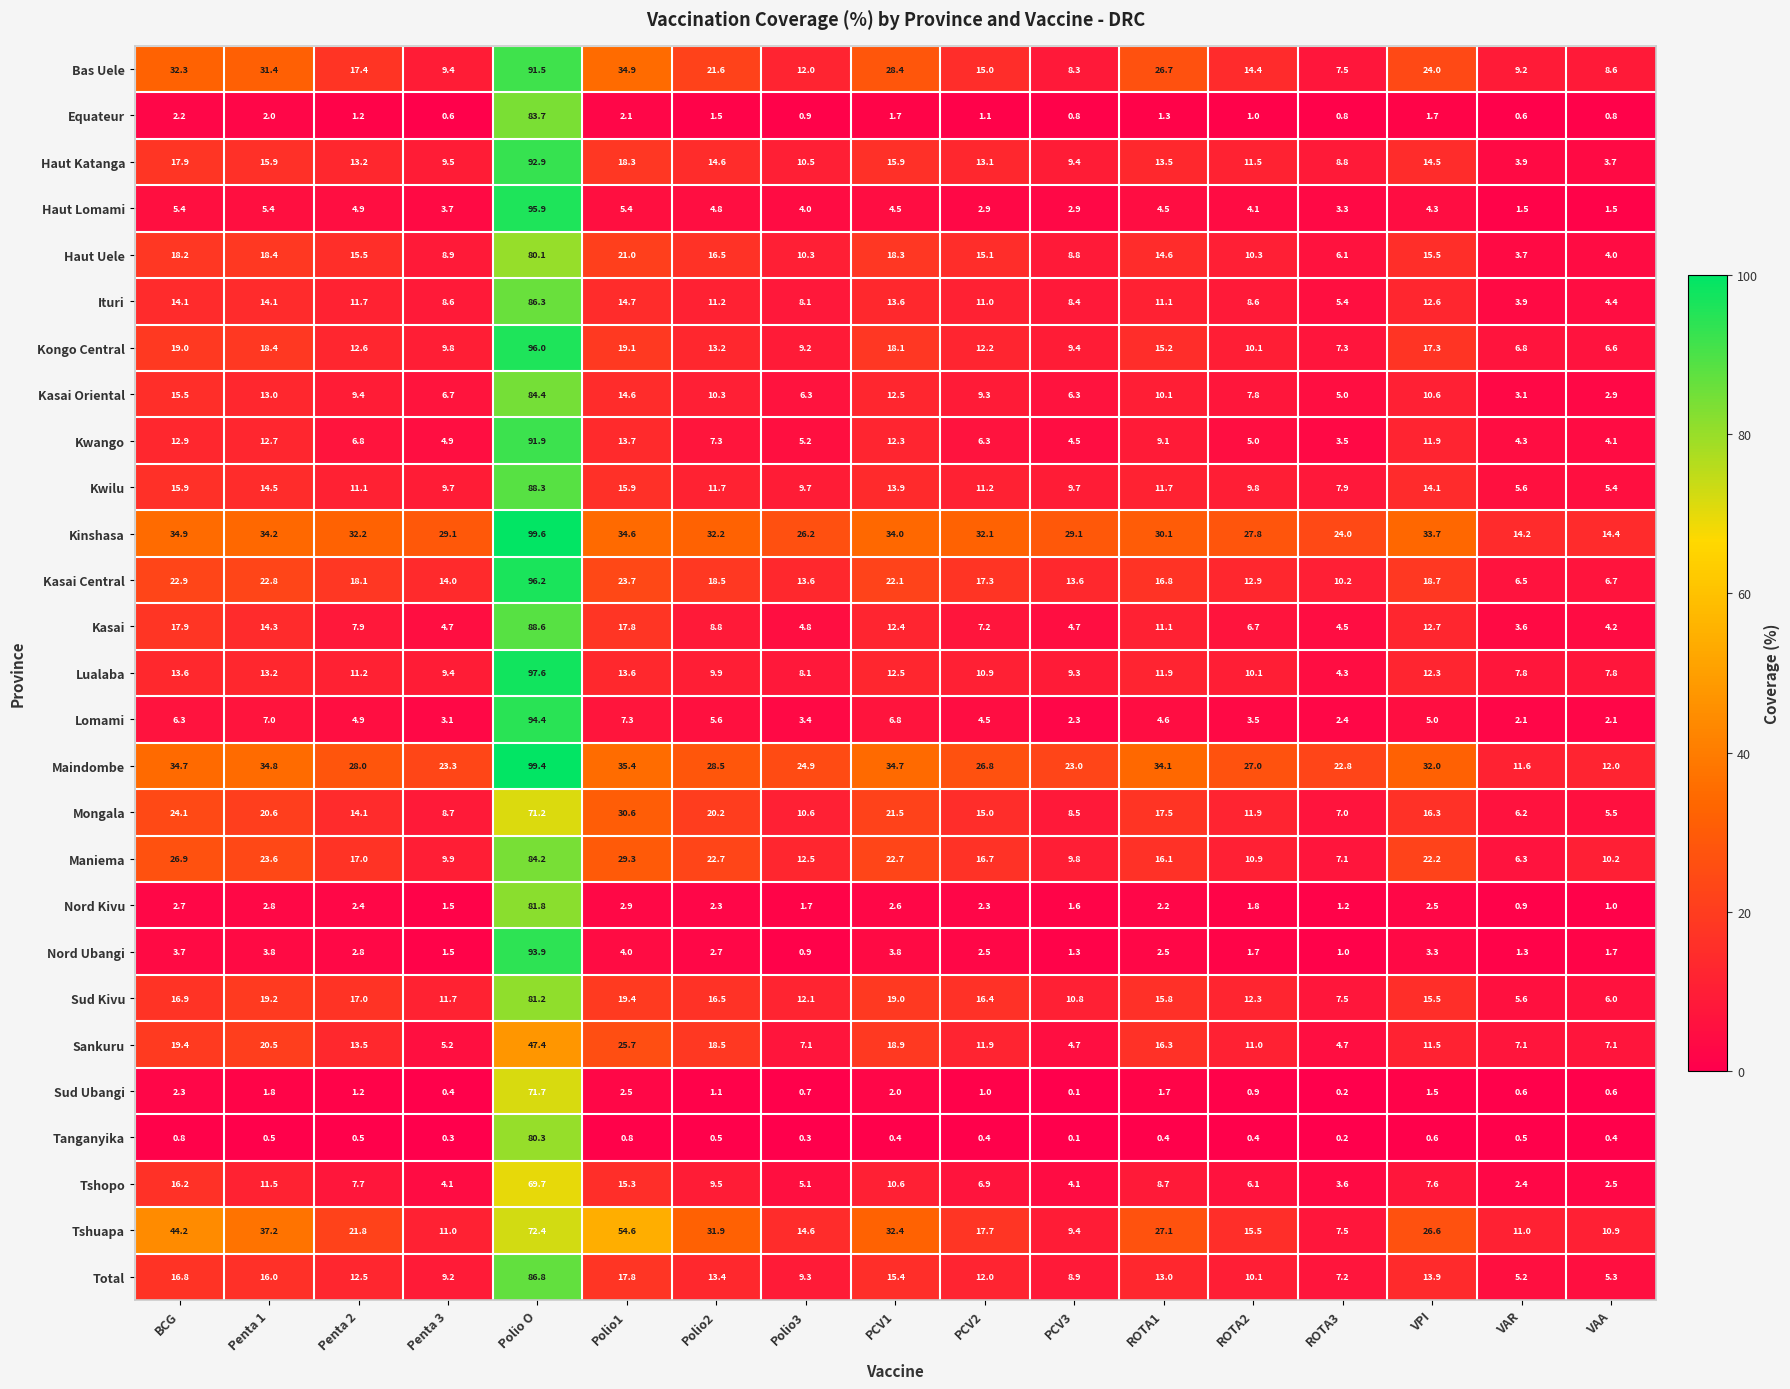

At which category is the sum across all series the highest?

Polio O